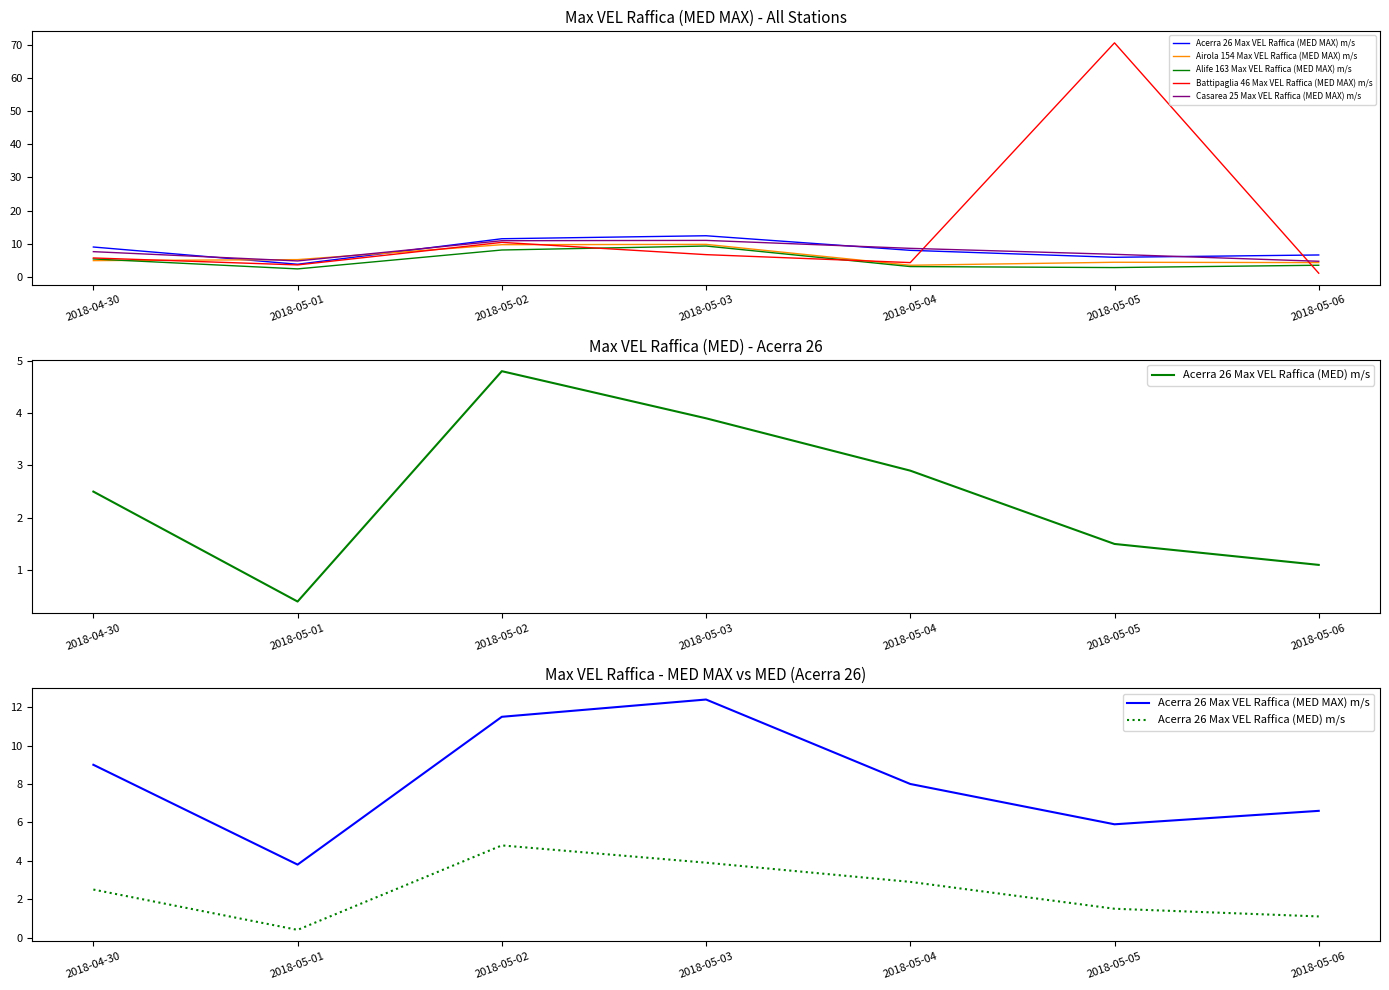

What is the sum of the Alife 163 Max VEL Raffica (MED MAX) m/s values at 2018-05-04 and 2018-05-03?

12.4